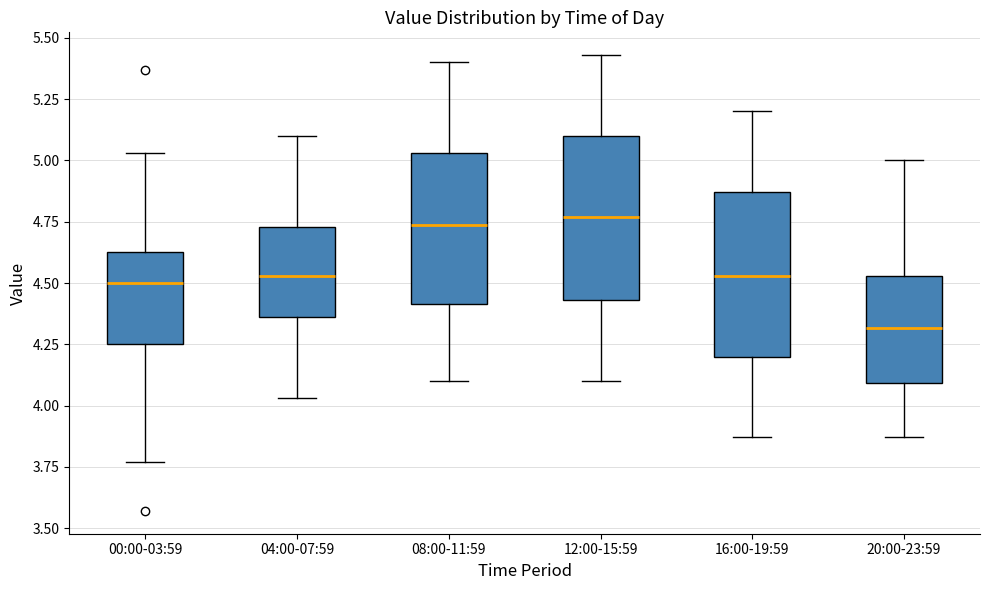

Reading left to right, read every box against the y-axis: the position of its median line, the range the box covers, and the ends of its whiskers. The values are not printed on the chart, so give them approximately, as read against the axis.

00:00-03:59: median 4.50, box 4.25 to 4.65, whiskers 3.75 to 5.05
04:00-07:59: median 4.55, box 4.35 to 4.75, whiskers 4.05 to 5.10
08:00-11:59: median 4.75, box 4.40 to 5.05, whiskers 4.10 to 5.40
12:00-15:59: median 4.75, box 4.45 to 5.10, whiskers 4.10 to 5.45
16:00-19:59: median 4.55, box 4.20 to 4.85, whiskers 3.85 to 5.20
20:00-23:59: median 4.30, box 4.10 to 4.55, whiskers 3.85 to 5.00